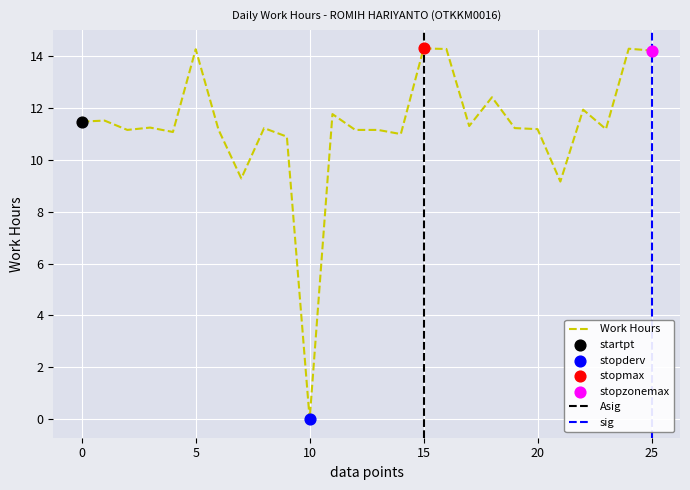

What is the highest value of the Work Hours series?

14.3